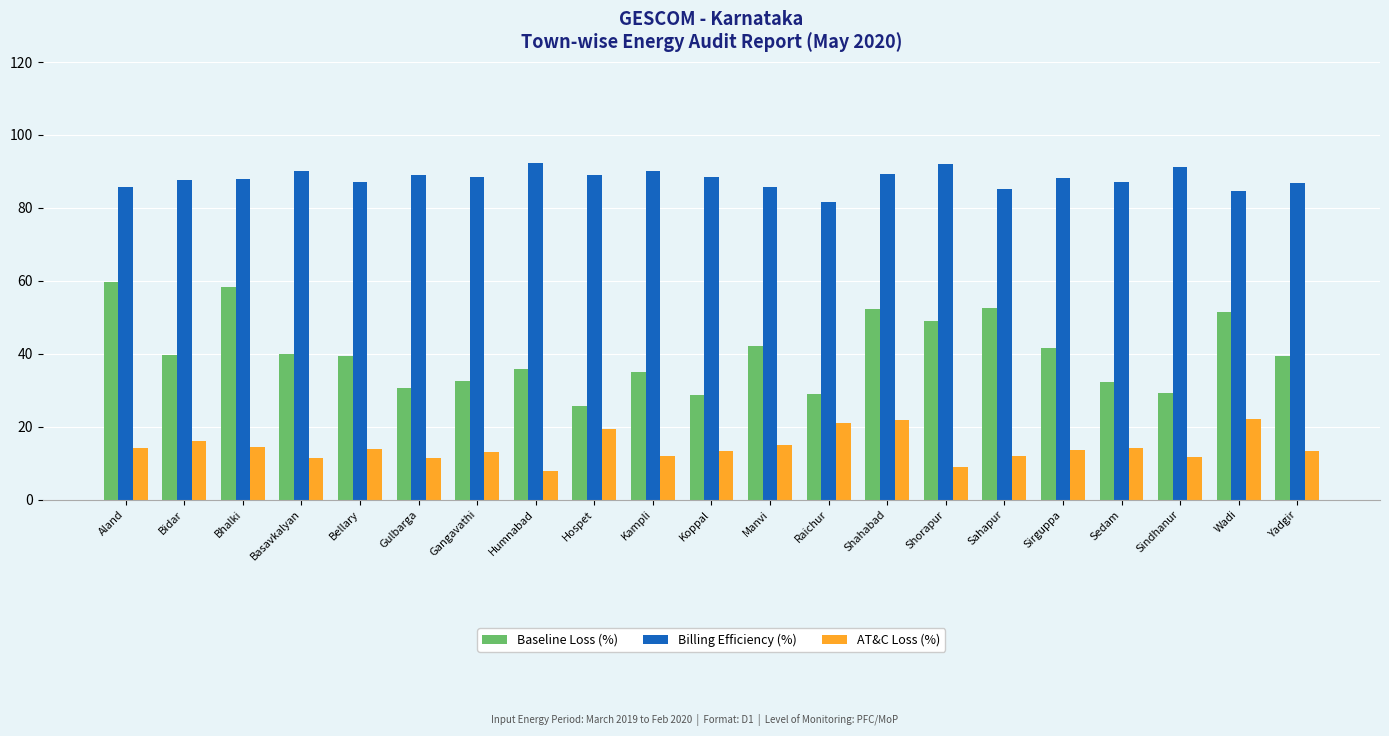

The Baseline Loss (%) series shows 59.1 at Bellary. True or false?

False